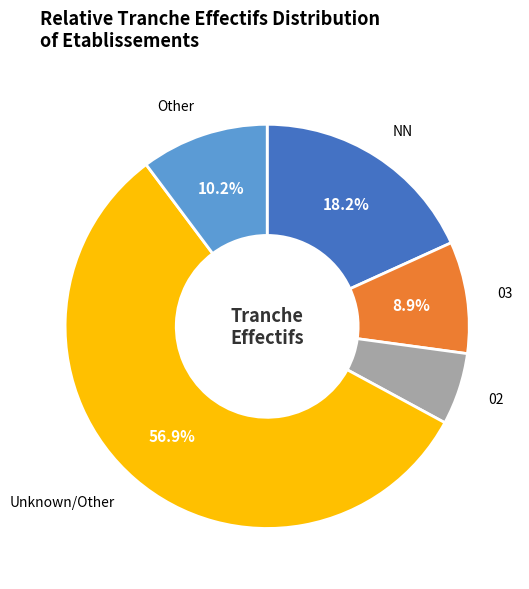

Is there a majority slice in this chart?

Yes